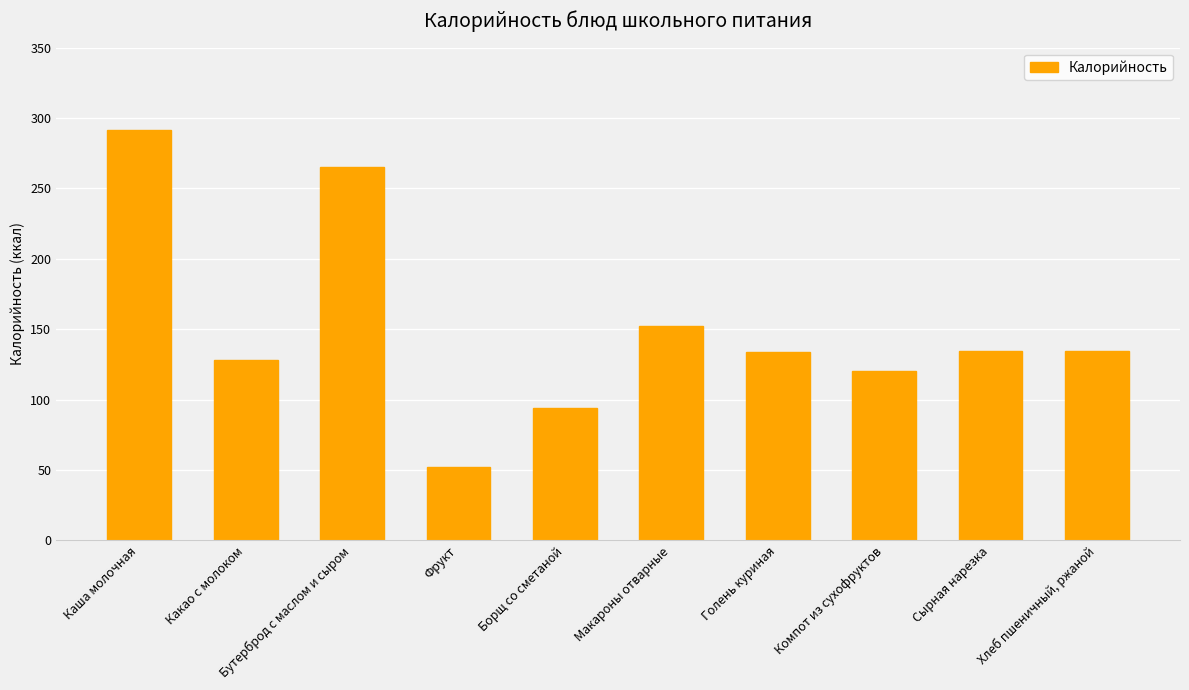

How many values are below 134?

5